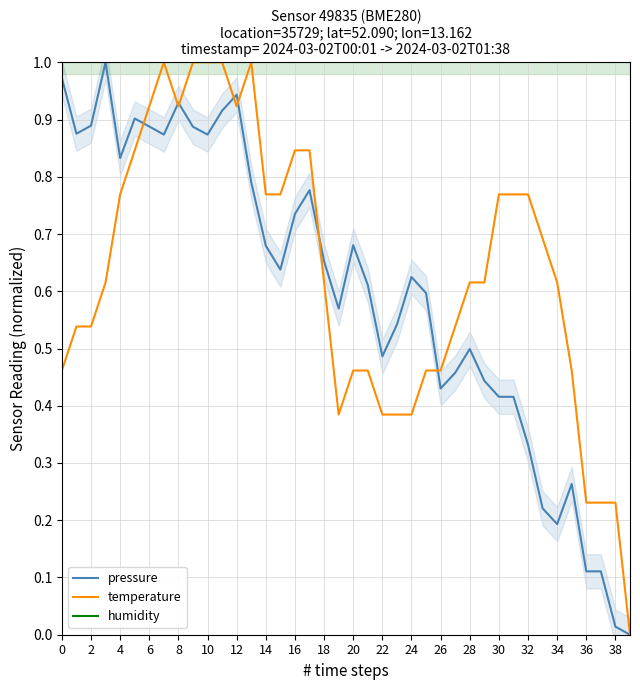

True or false: pressure has more than 1 points higher than both neighbors.

True